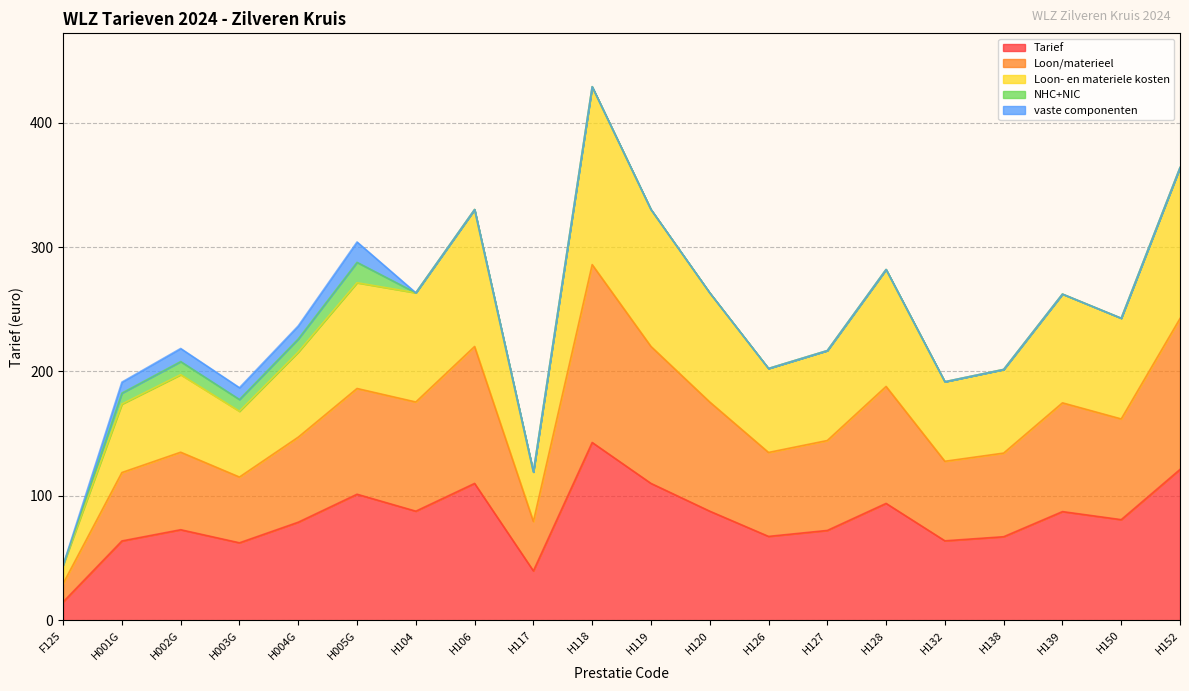

Does the chart have visible grid lines?

Yes